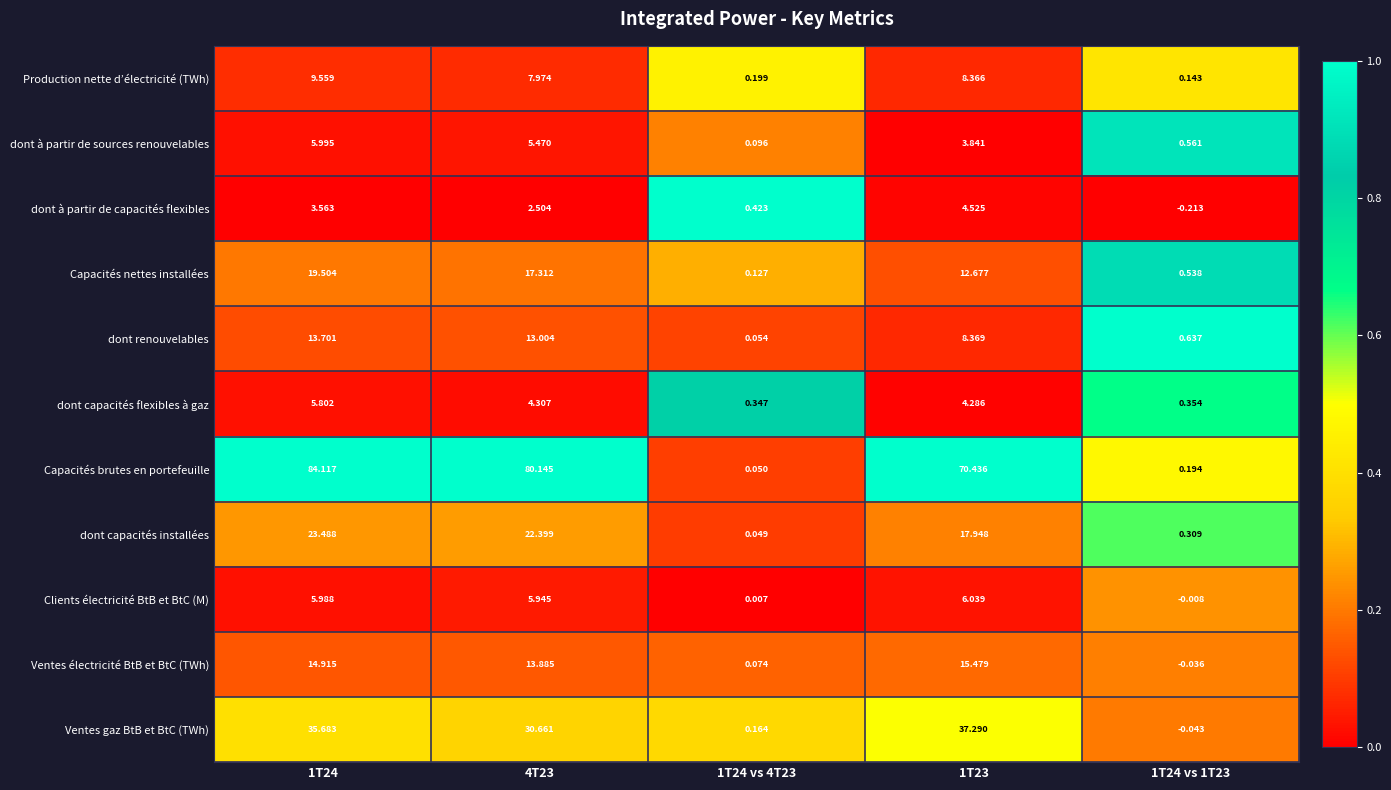

Which series has the widest spread of values?

Capacités brutes en portefeuille